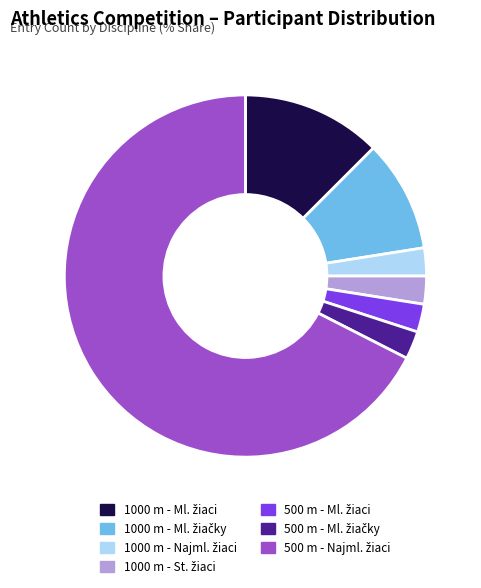

Does any single category account for the majority?

Yes